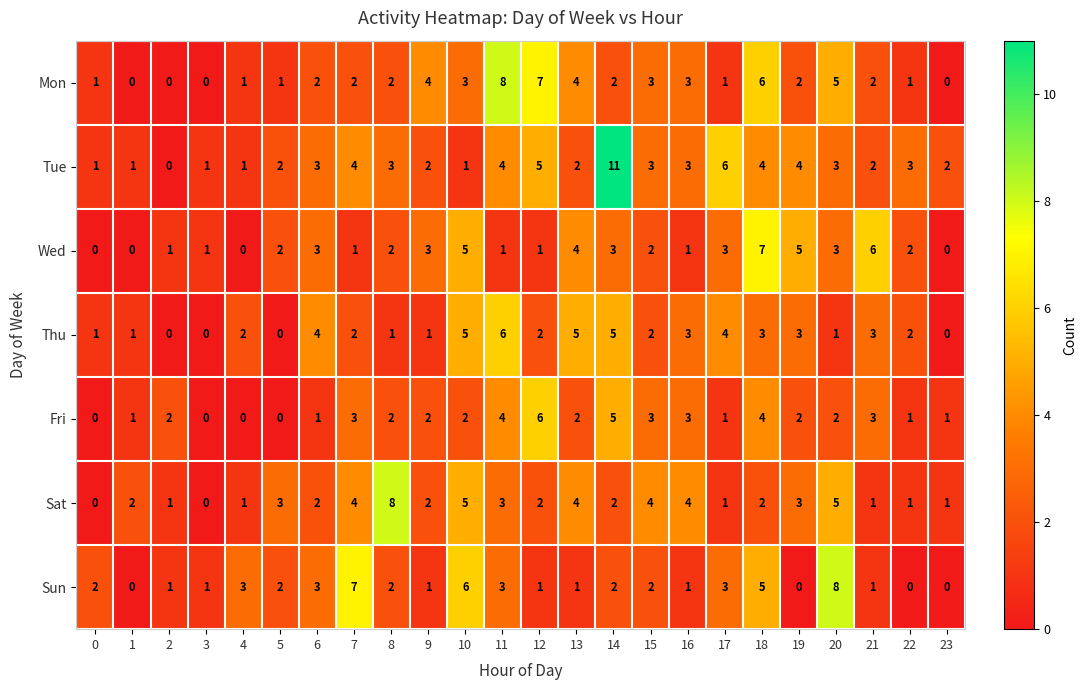

What is the sum of all Fri values?

50